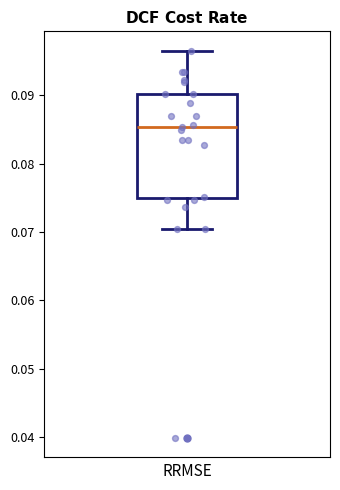

Read this box plot against the y-axis: the position of the median line, the range covered by the box, and the ends of both whiskers. The values are not printed on the chart, so give them approximately, as read against the axis.

median 0.085, box 0.075 to 0.090, whiskers 0.070 to 0.097